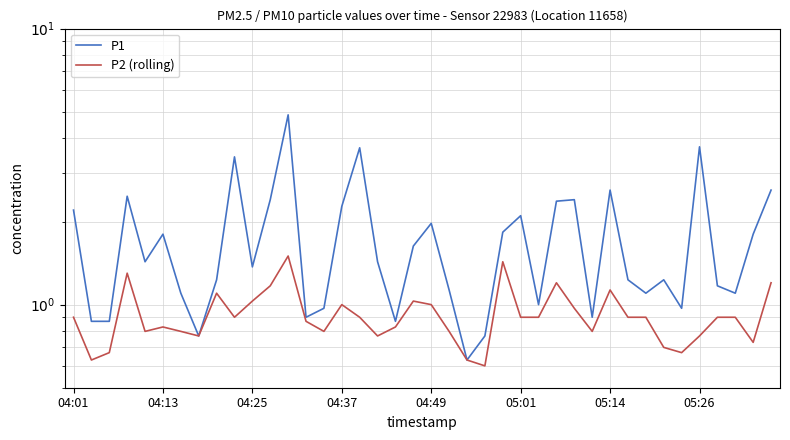

How many lines are shown in the chart?

2